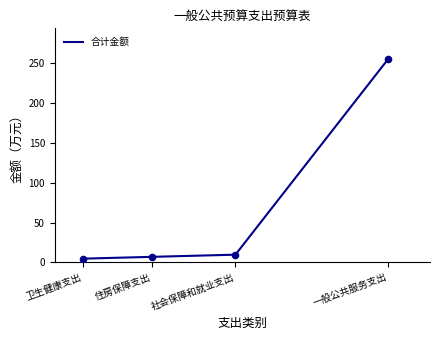

Which has a higher value, 住房保障支出 or 社会保障和就业支出?

社会保障和就业支出